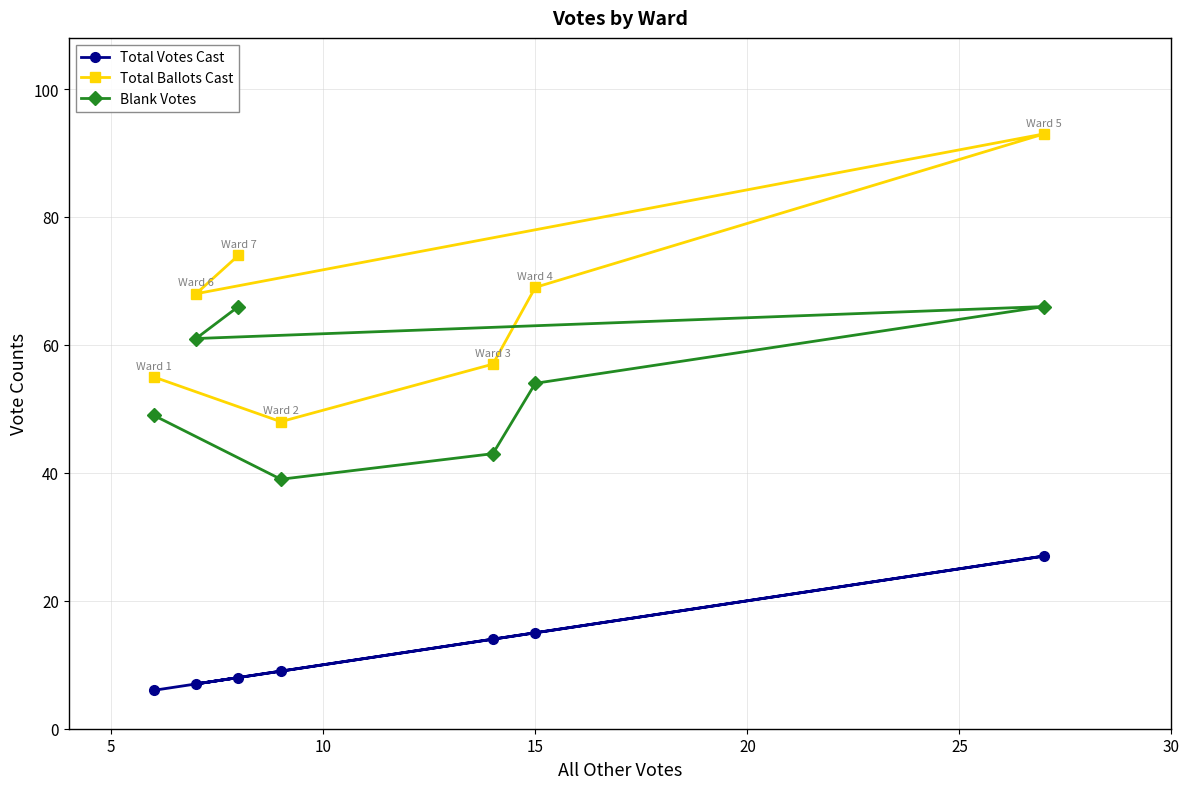

What is the difference between the second highest and second lowest values in the Total Ballots Cast series?

19